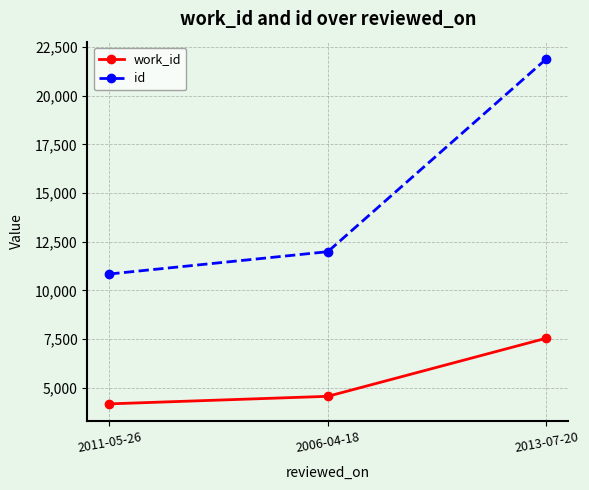

Which series changed the most between 2011-05-26 and 2006-04-18?

id